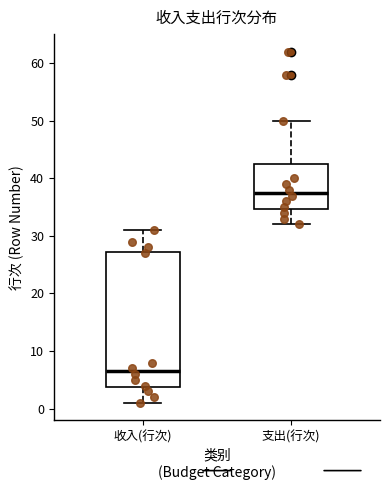

Reading left to right, transcribe this box plot: for each box, give where its median line is, the range the box spans, and where its two whiskers end, as read against the y-axis. The values are not printed on the chart, so give them approximately, as read against the axis.

收入(行次): median 7, box 4 to 27, whiskers 1 to 31
支出(行次): median 38, box 35 to 43, whiskers 32 to 50